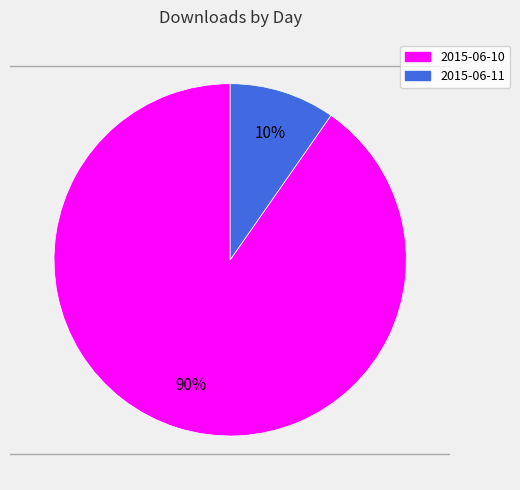

Which slice represents more than half of the pie?

2015-06-10